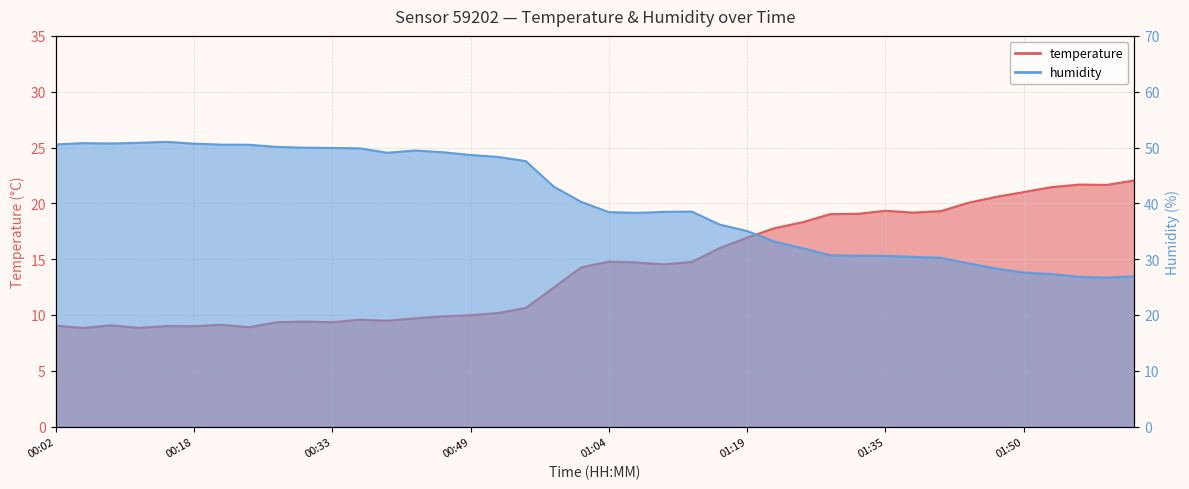

True or false: humidity has a value of 30.6 at 01:32.

True